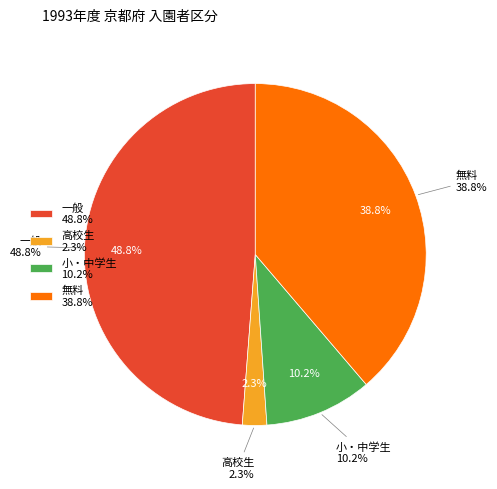

How many slices are in this pie chart?

4